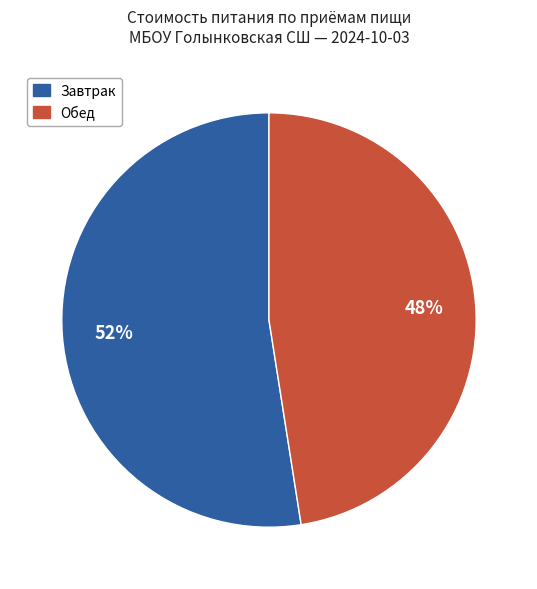

Is there a majority slice in this chart?

Yes